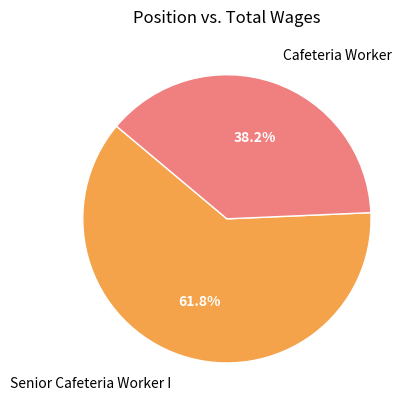

Which slice represents more than half of the pie?

Senior Cafeteria Worker I